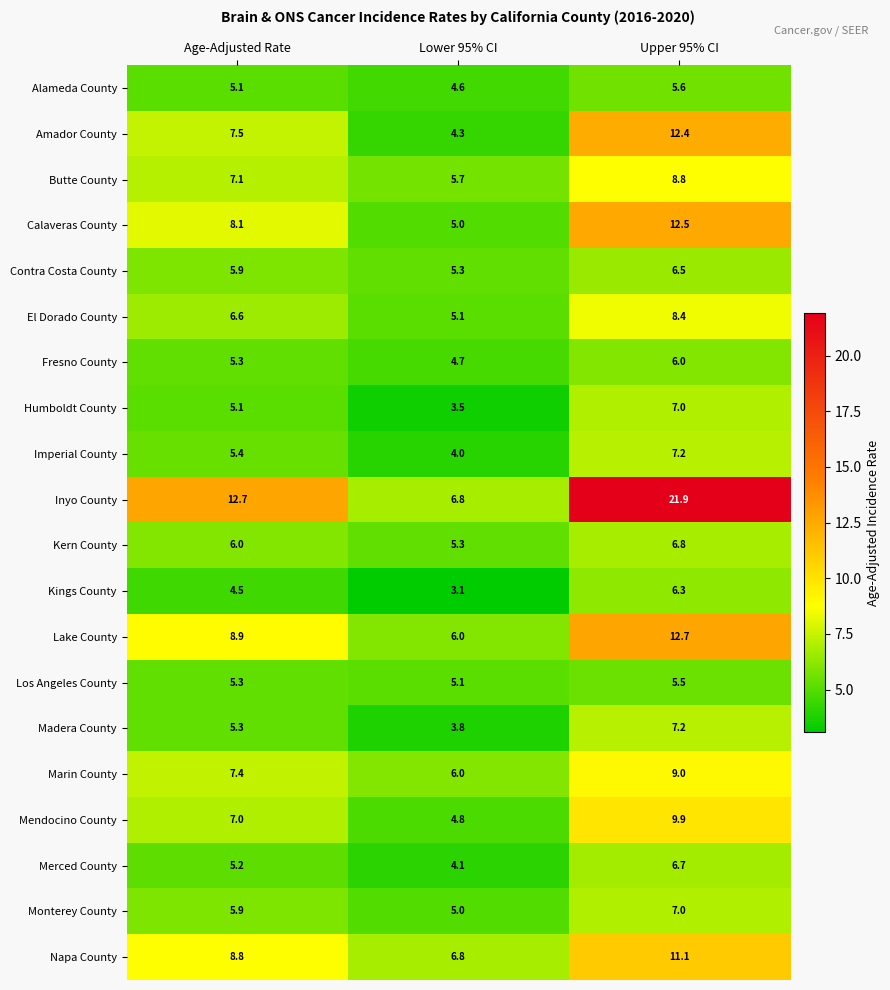

Which series has the largest total across all categories?

Inyo County